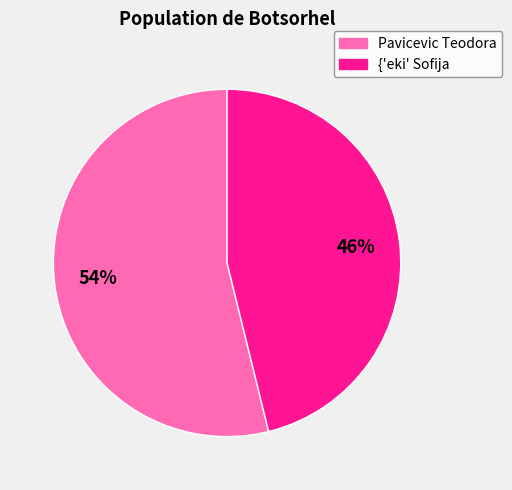

Which category accounts for the majority?

Pavicevic Teodora